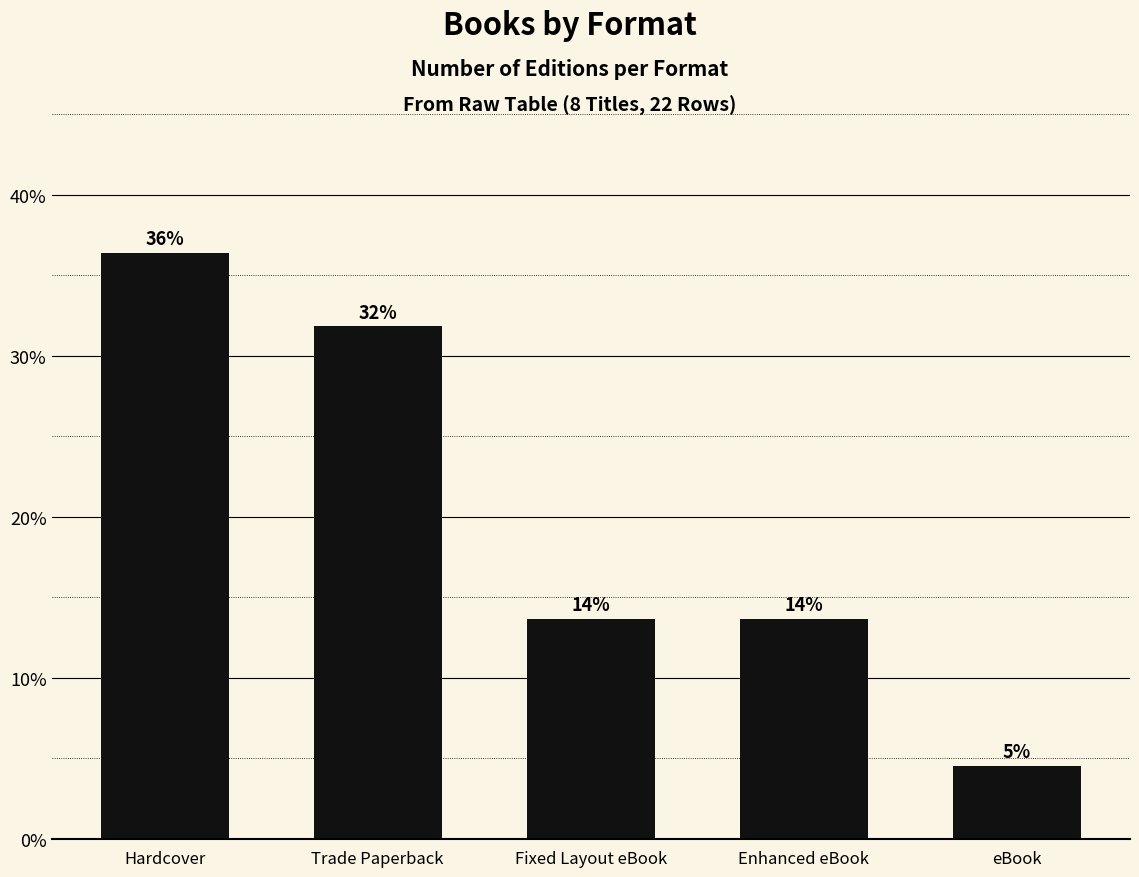

What is the value of the 1st bar from the left?

0.4